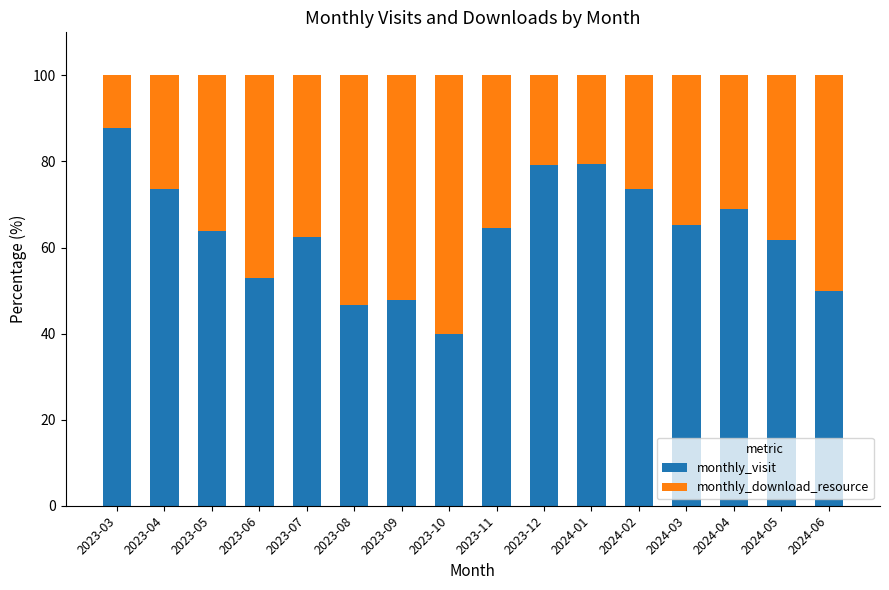

What is the minimum value for monthly_visit?

40.0